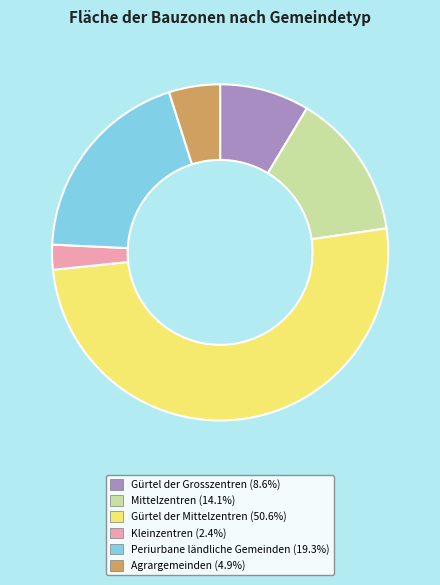

Rank the categories by value from lowest to highest.

Kleinzentren, Agrargemeinden, Gürtel der Grosszentren, Mittelzentren, Periurbane ländliche Gemeinden, Gürtel der Mittelzentren